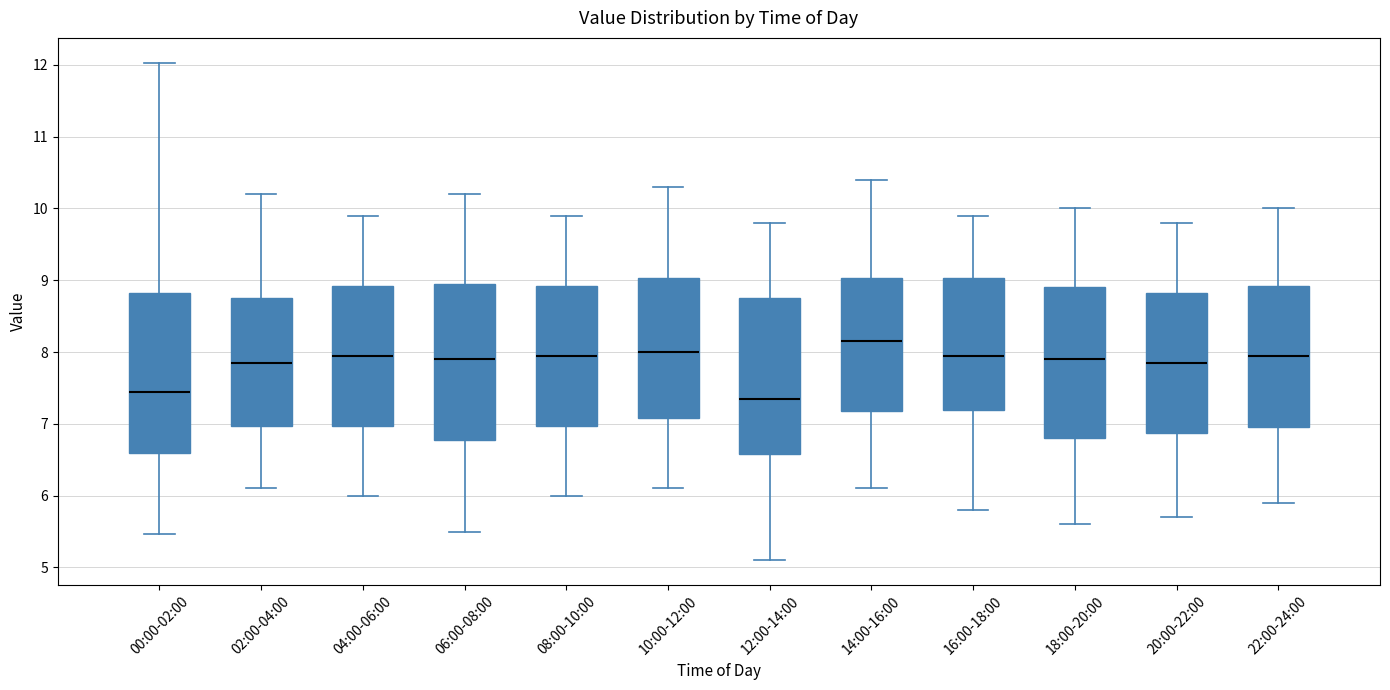

Reading left to right, transcribe this box plot: for each box, give where its median line is, the range the box spans, and where its two whiskers end, as read against the y-axis. The values are not printed on the chart, so give them approximately, as read against the axis.

00:00-02:00: median 7.5, box 6.6 to 8.8, whiskers 5.5 to 12.0
02:00-04:00: median 7.9, box 7.0 to 8.8, whiskers 6.1 to 10.2
04:00-06:00: median 8.0, box 7.0 to 8.9, whiskers 6.0 to 9.9
06:00-08:00: median 7.9, box 6.8 to 9.0, whiskers 5.5 to 10.2
08:00-10:00: median 8.0, box 7.0 to 8.9, whiskers 6.0 to 9.9
10:00-12:00: median 8.0, box 7.1 to 9.0, whiskers 6.1 to 10.3
12:00-14:00: median 7.4, box 6.6 to 8.8, whiskers 5.1 to 9.8
14:00-16:00: median 8.2, box 7.2 to 9.0, whiskers 6.1 to 10.4
16:00-18:00: median 8.0, box 7.2 to 9.0, whiskers 5.8 to 9.9
18:00-20:00: median 7.9, box 6.8 to 8.9, whiskers 5.6 to 10.0
20:00-22:00: median 7.9, box 6.9 to 8.8, whiskers 5.7 to 9.8
22:00-24:00: median 8.0, box 7.0 to 8.9, whiskers 5.9 to 10.0